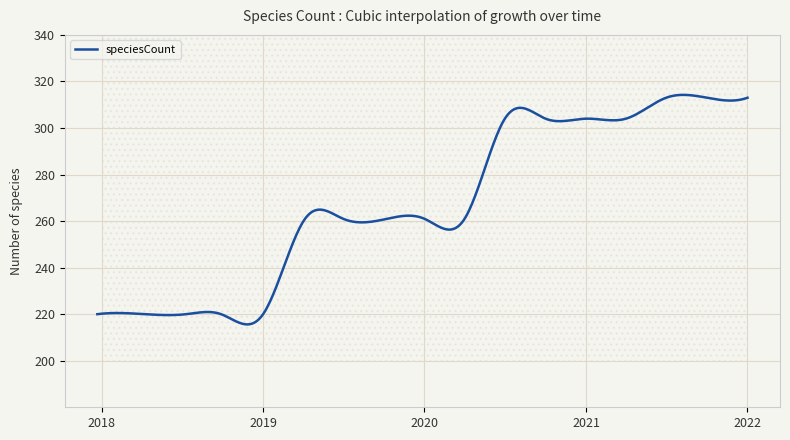

Approximately how many times larger is the value at 2021-01-01 compared to 2020-04-01?

1.2